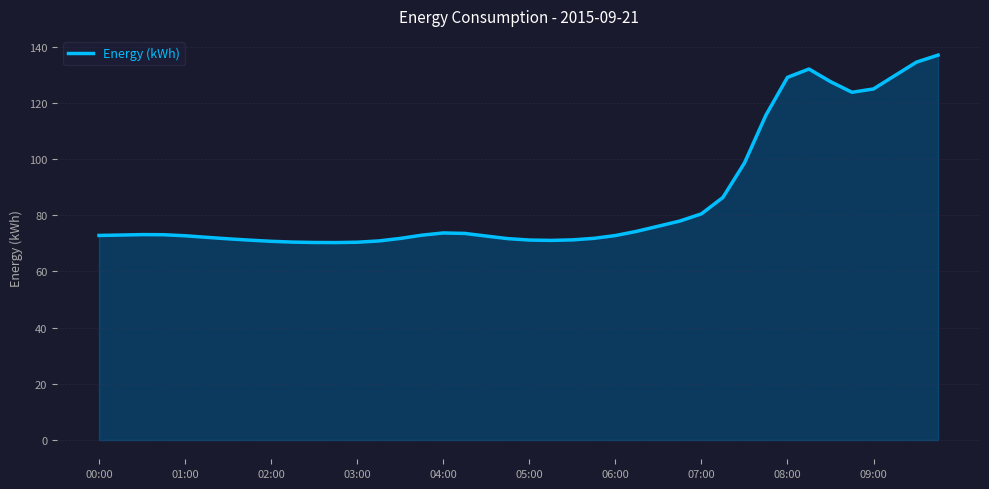

What is the difference between the maximum and minimum values?

66.7